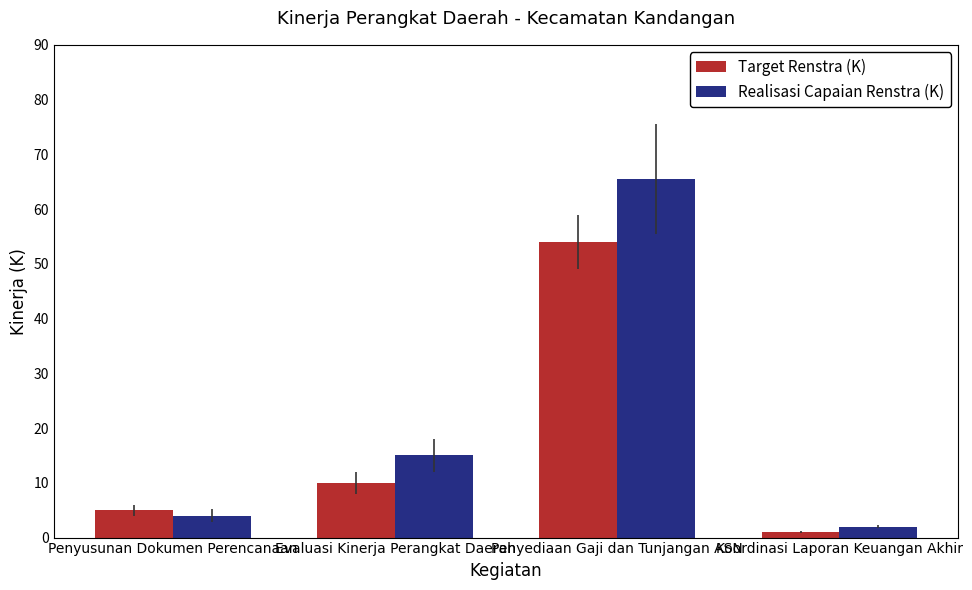

What is the difference between the maximum and minimum values in the Target Renstra (K) series?

53.0